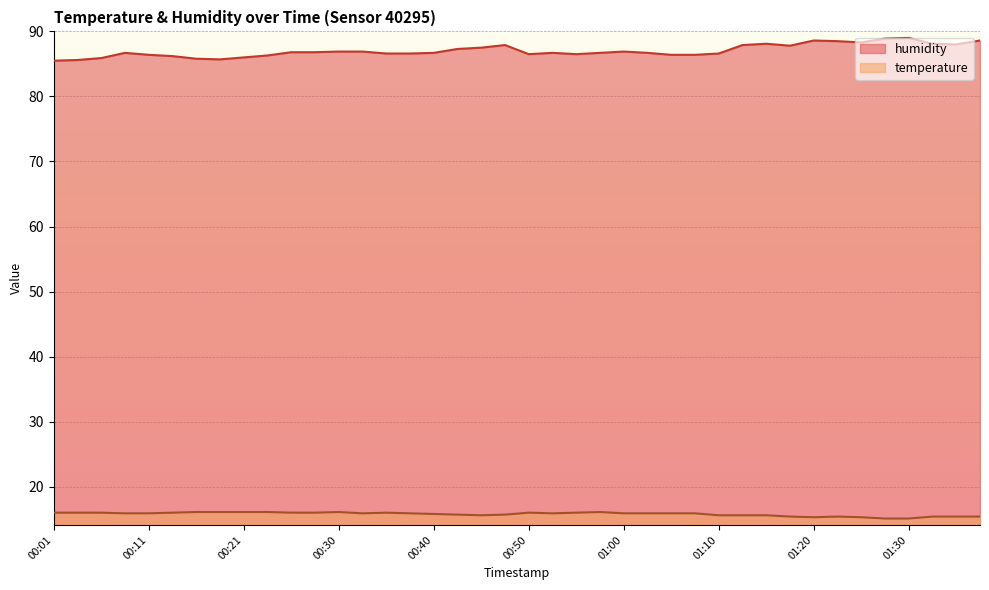

Reading left to right, list all the values displayed in this chart.

temperature: 00:01=16.0	00:04=16.0	00:06=16.0	00:08=15.9	00:11=15.9	00:13=16.0	00:16=16.1	00:18=16.1	00:21=16.1	00:23=16.1	00:26=16.0	00:28=16.0	00:30=16.1	00:33=15.9	00:35=16.0	00:38=15.9	00:40=15.8	00:43=15.7	00:45=15.6	00:47=15.7	00:50=16.0	00:52=15.9	00:55=16.0	00:57=16.1	01:00=15.9	01:02=15.9	01:05=15.9	01:07=15.9	01:10=15.6	01:12=15.6	01:15=15.6	01:17=15.4	01:20=15.3	01:22=15.4	01:25=15.3	01:27=15.1	01:30=15.1	01:32=15.4	01:35=15.4	01:37=15.4
humidity: 00:01=85.5	00:04=85.6	00:06=85.9	00:08=86.7	00:11=86.4	00:13=86.2	00:16=85.8	00:18=85.7	00:21=86.0	00:23=86.3	00:26=86.8	00:28=86.8	00:30=86.9	00:33=86.9	00:35=86.6	00:38=86.6	00:40=86.7	00:43=87.3	00:45=87.5	00:47=87.9	00:50=86.5	00:52=86.7	00:55=86.5	00:57=86.7	01:00=86.9	01:02=86.7	01:05=86.4	01:07=86.4	01:10=86.6	01:12=87.9	01:15=88.1	01:17=87.8	01:20=88.6	01:22=88.5	01:25=88.3	01:27=88.9	01:30=89.0	01:32=88.1	01:35=88.0	01:37=88.6